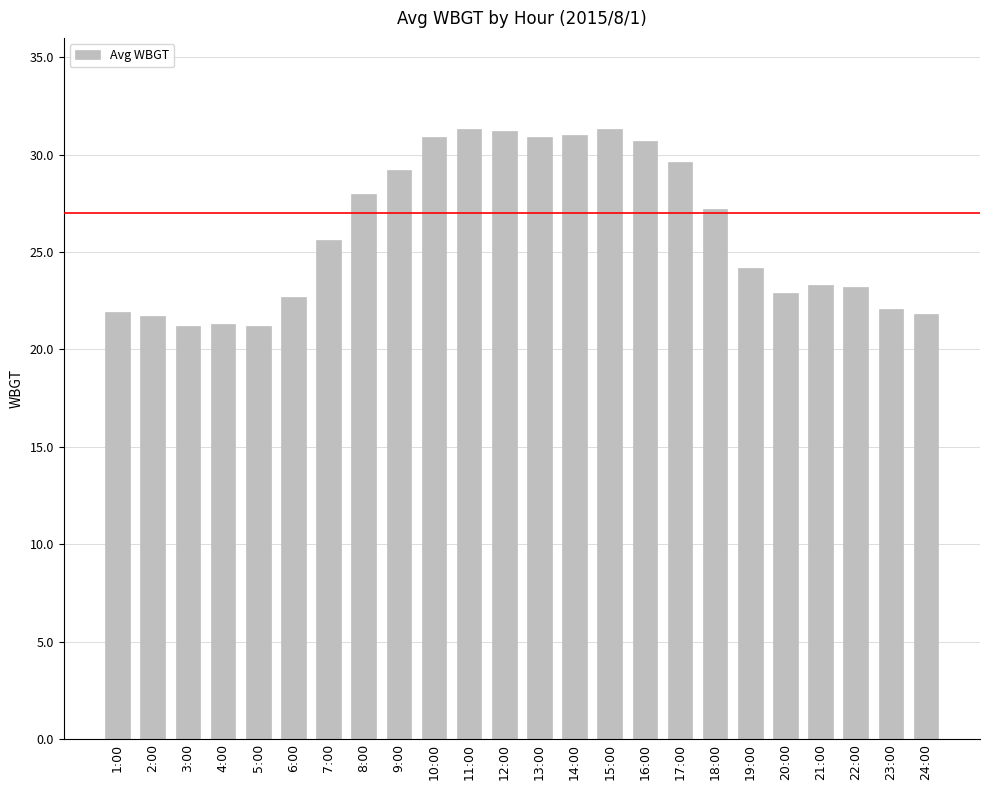

The chart shows a value of 50.2 at 14:00. True or false?

False